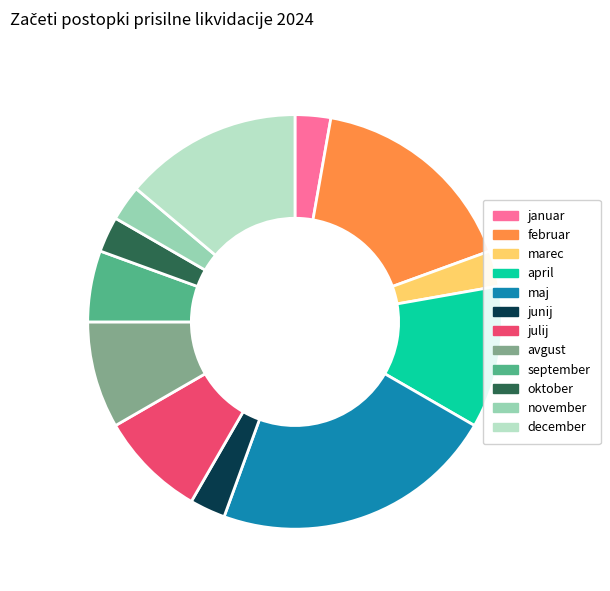

How many segments does this pie chart have?

12